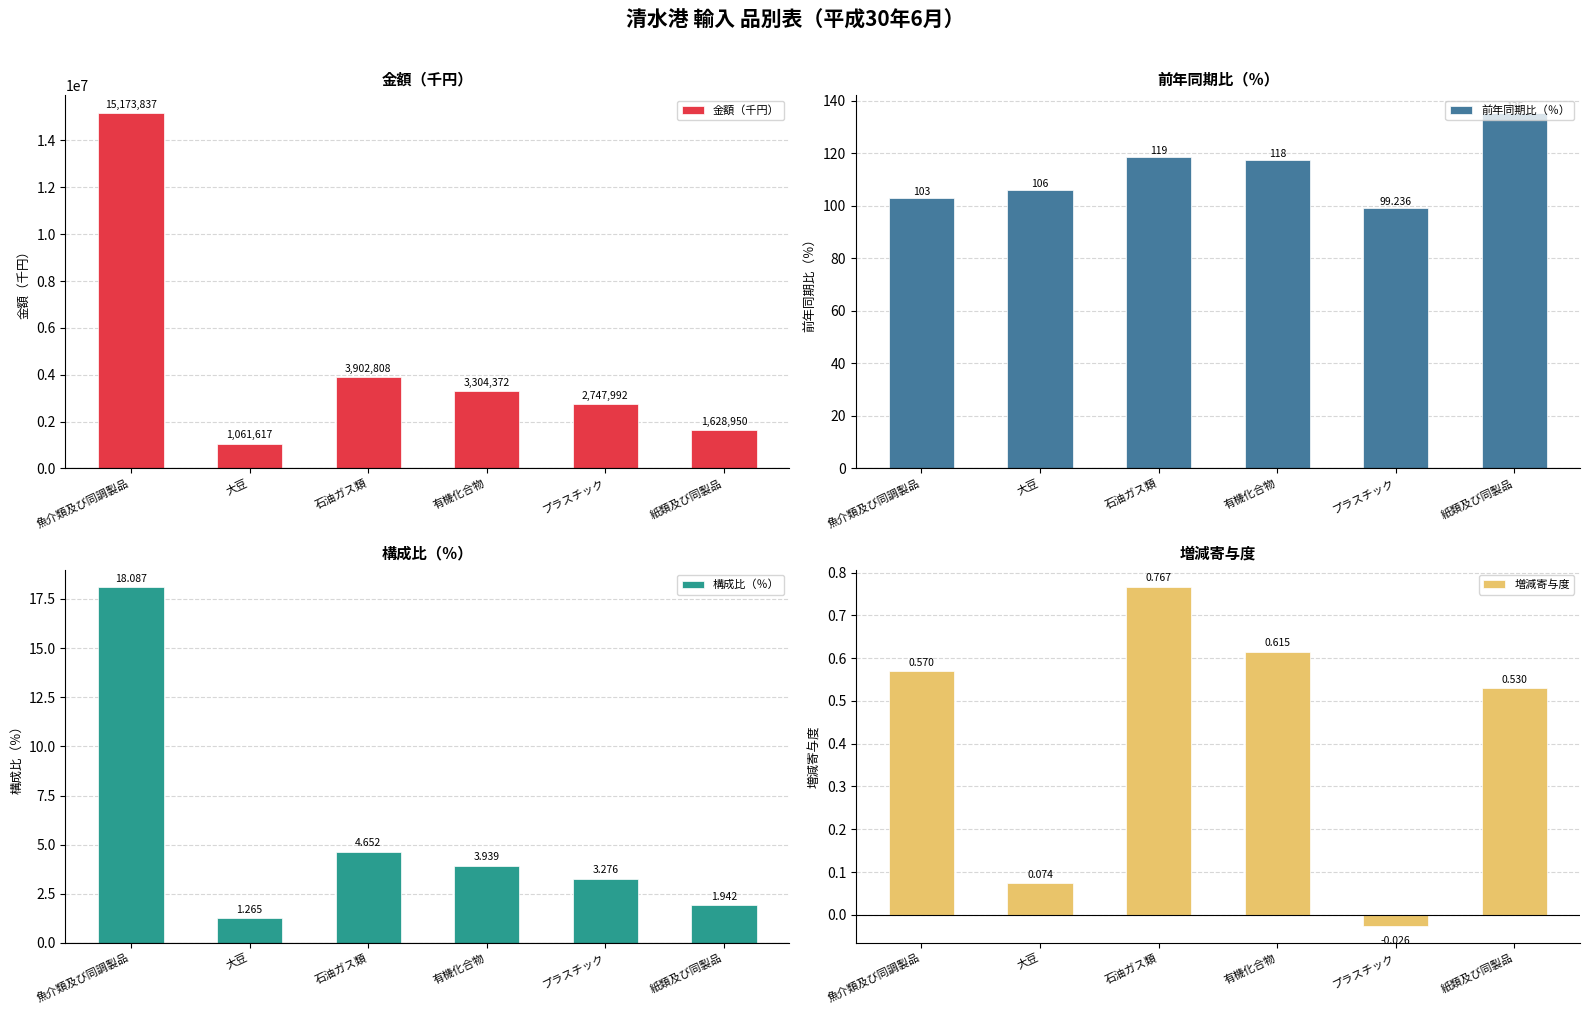

At which category is the sum across all series the highest?

魚介類及び同調製品